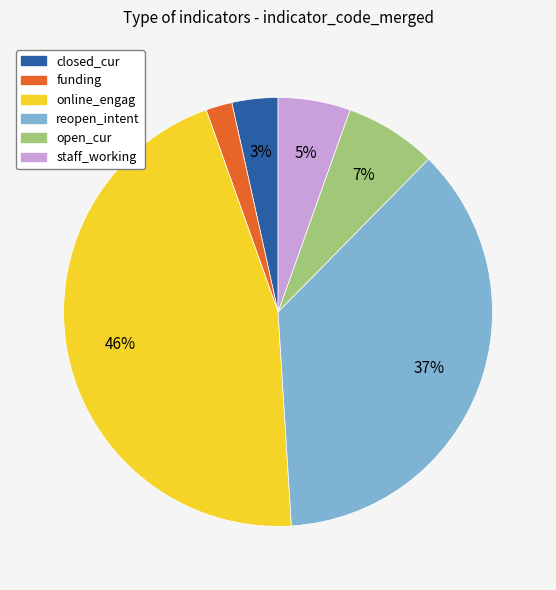

To the nearest percent, what is the difference between the open_cur and funding slice percentages?

5%